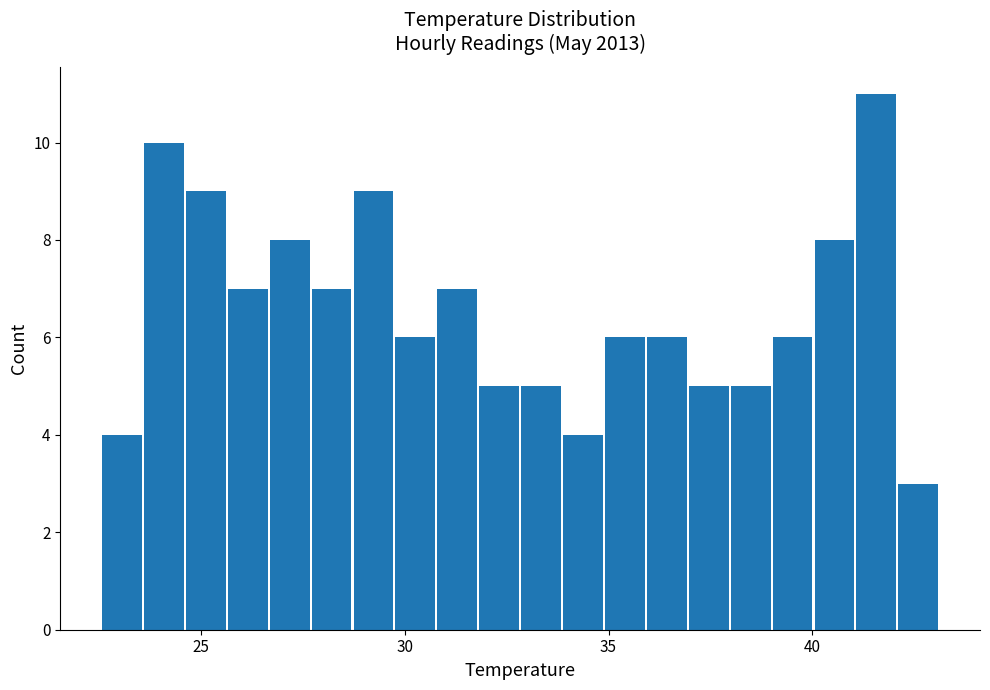

Read against the x-axis, roughly where is the centre of the tallest bar?

41.5